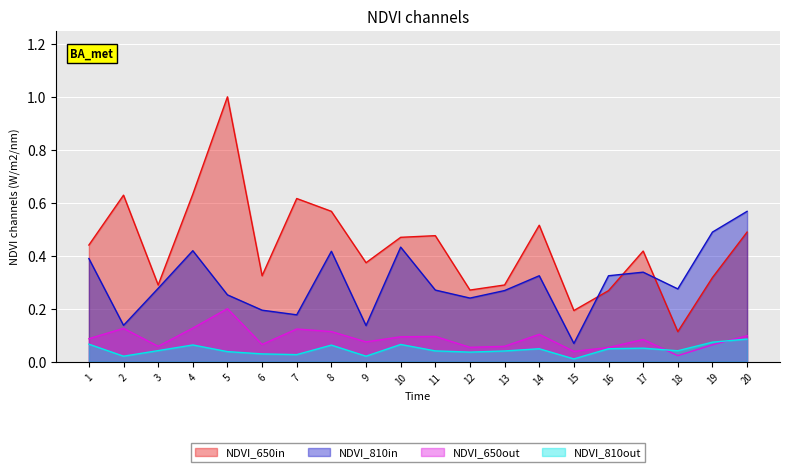

What is the maximum value shown in the chart?

1.0